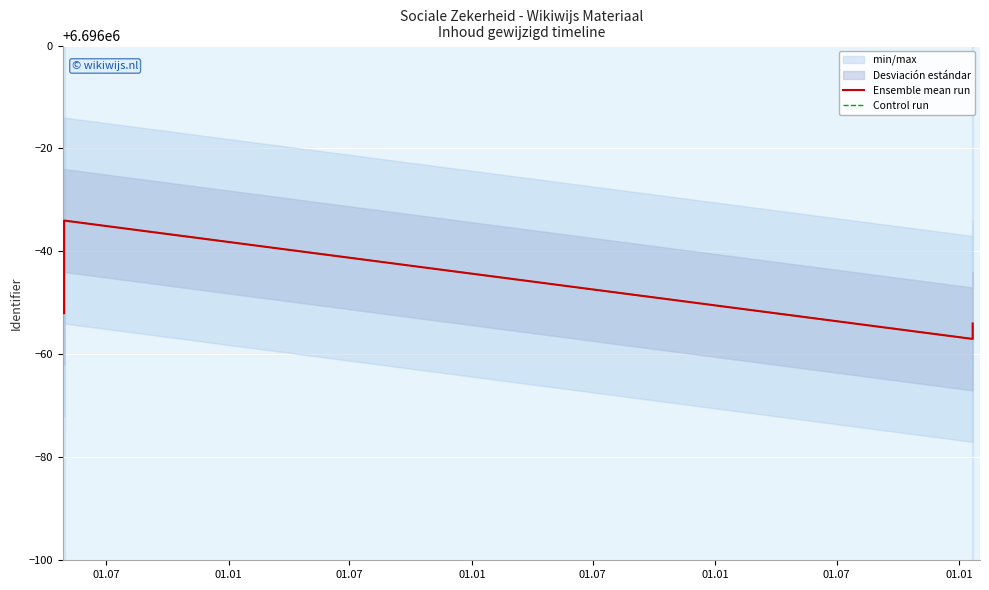

Which label corresponds to the largest value in the chart?

01.07